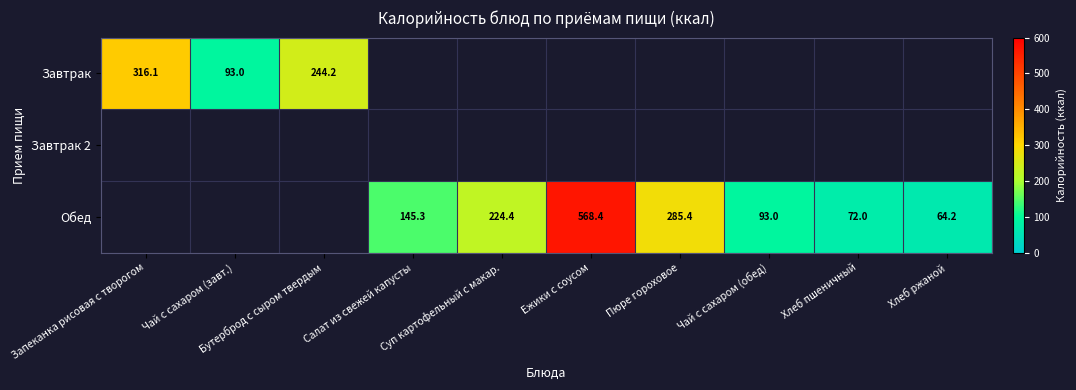

Is the value of Завтрак at Салат из свежей капусты greater than the value of Завтрак 2 at Пюре гороховое?

No